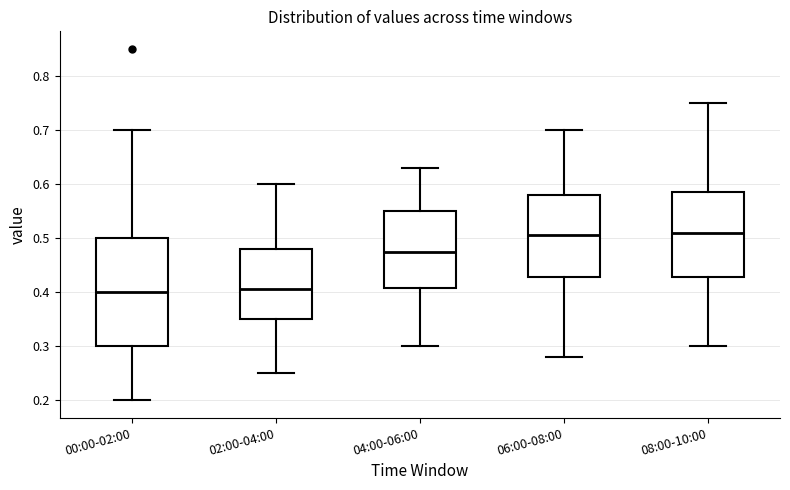

Reading left to right, read every box against the y-axis: the position of its median line, the range the box covers, and the ends of its whiskers. The values are not printed on the chart, so give them approximately, as read against the axis.

00:00-02:00: median 0.40, box 0.30 to 0.50, whiskers 0.20 to 0.70
02:00-04:00: median 0.41, box 0.35 to 0.48, whiskers 0.25 to 0.60
04:00-06:00: median 0.48, box 0.41 to 0.55, whiskers 0.30 to 0.63
06:00-08:00: median 0.51, box 0.43 to 0.58, whiskers 0.28 to 0.70
08:00-10:00: median 0.51, box 0.43 to 0.59, whiskers 0.30 to 0.75